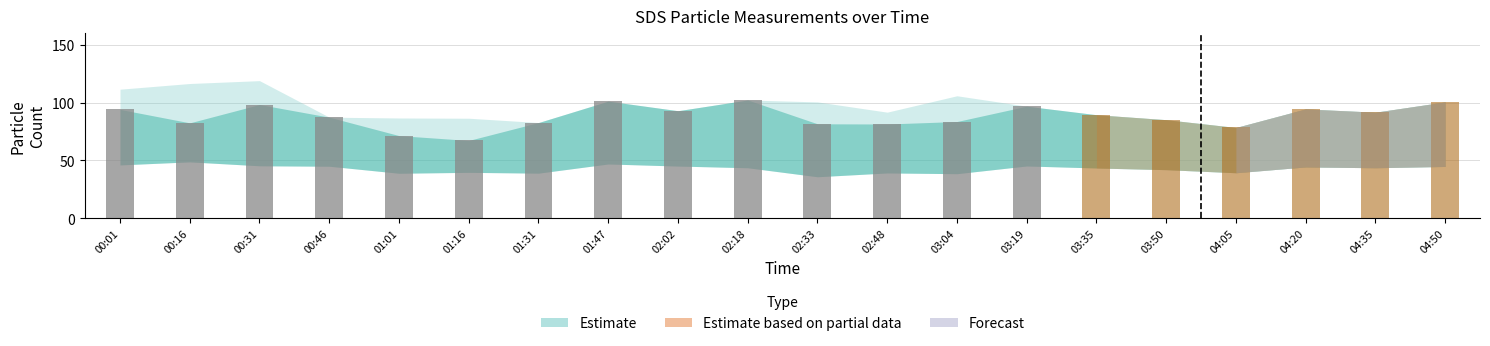

What is the difference between the second highest and minimum values in the SDS_P1 series?

34.0